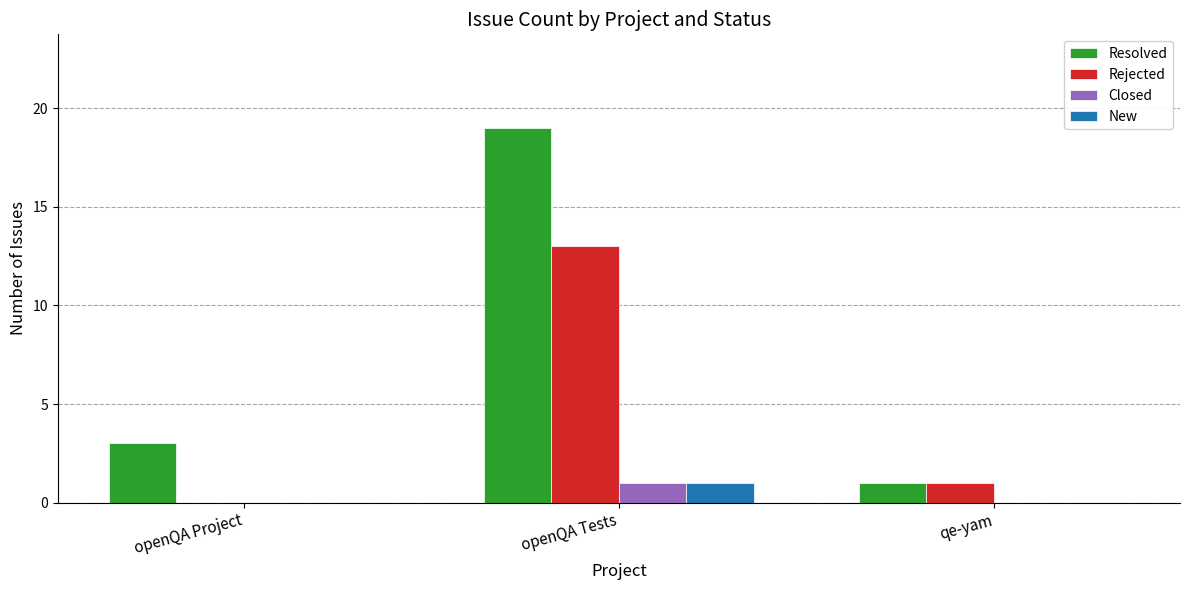

Which series changed the most between openQA Project and openQA Tests?

Resolved